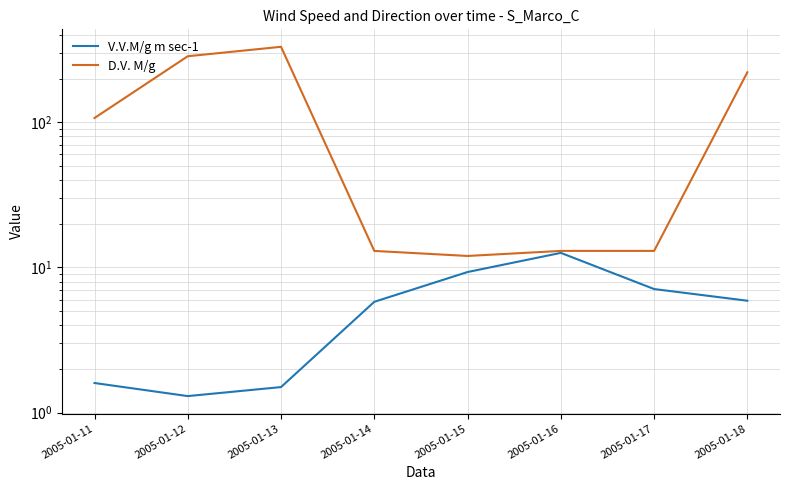

True or false: D.V. M/g and V.V.M/g m sec-1 intersect in this chart.

False